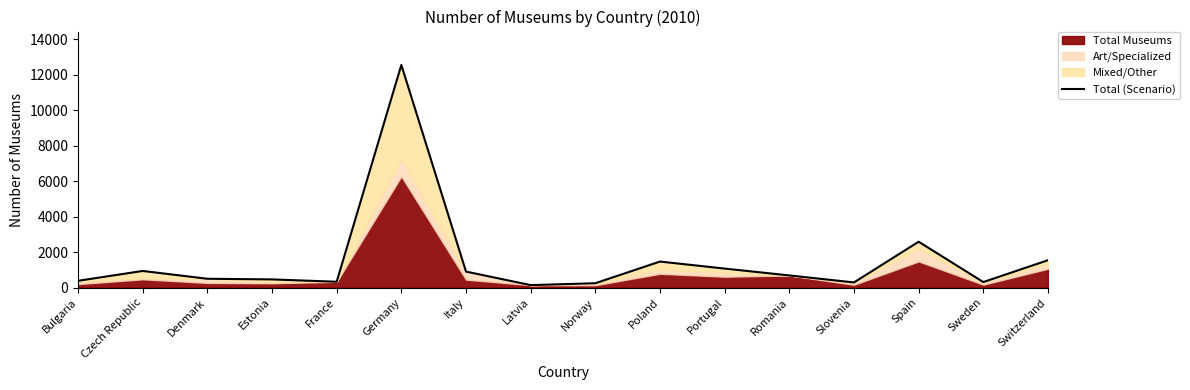

What is the minimum value shown in the chart?

141